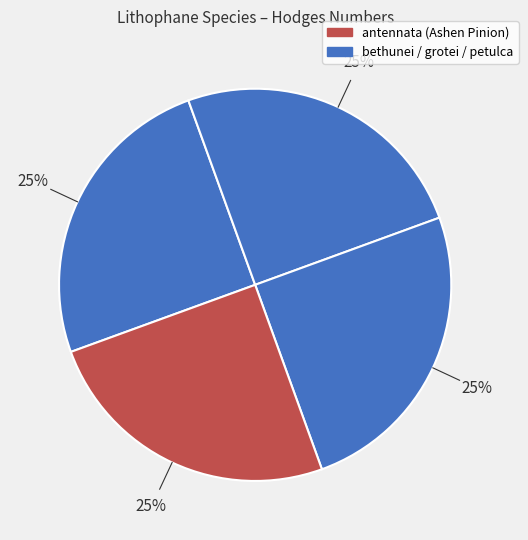

How many segments does this pie chart have?

4